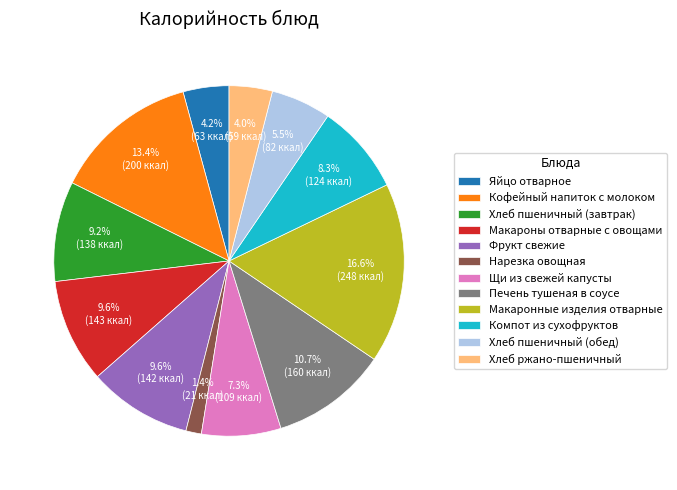

What percentage is the Фрукт свежие slice, to the nearest percent?

10%